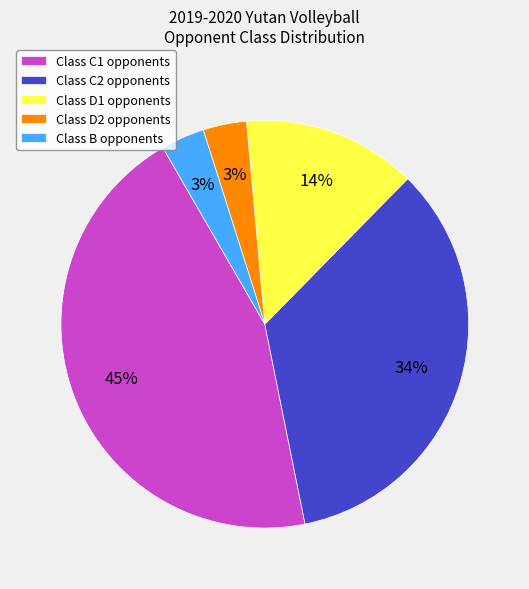

Combined, do Class D2 opponents and Class D1 opponents account for over 50%?

No